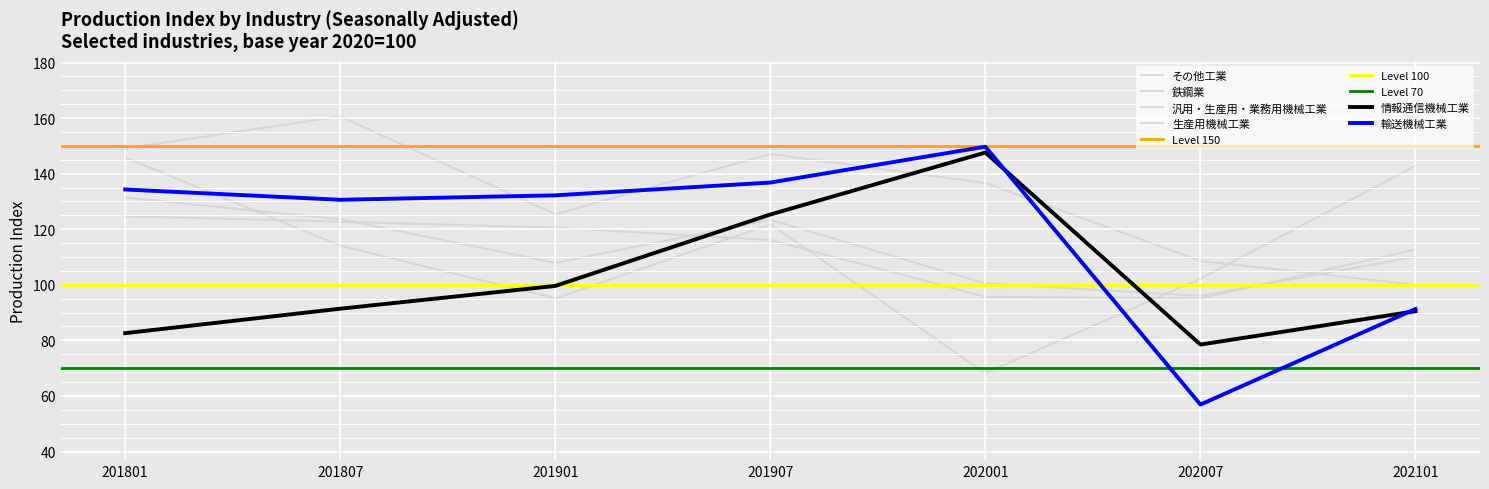

What is the value of the 汎用・生産用・業務用機械工業 point at the 4th from the left?

123.4